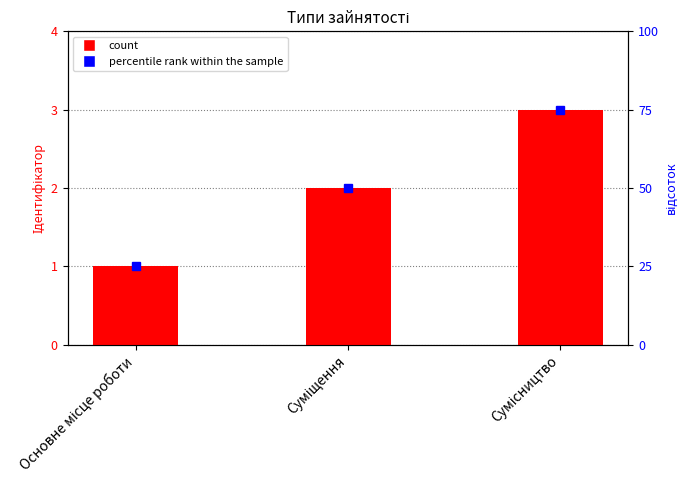

Does the chart contain stacked bars?

No